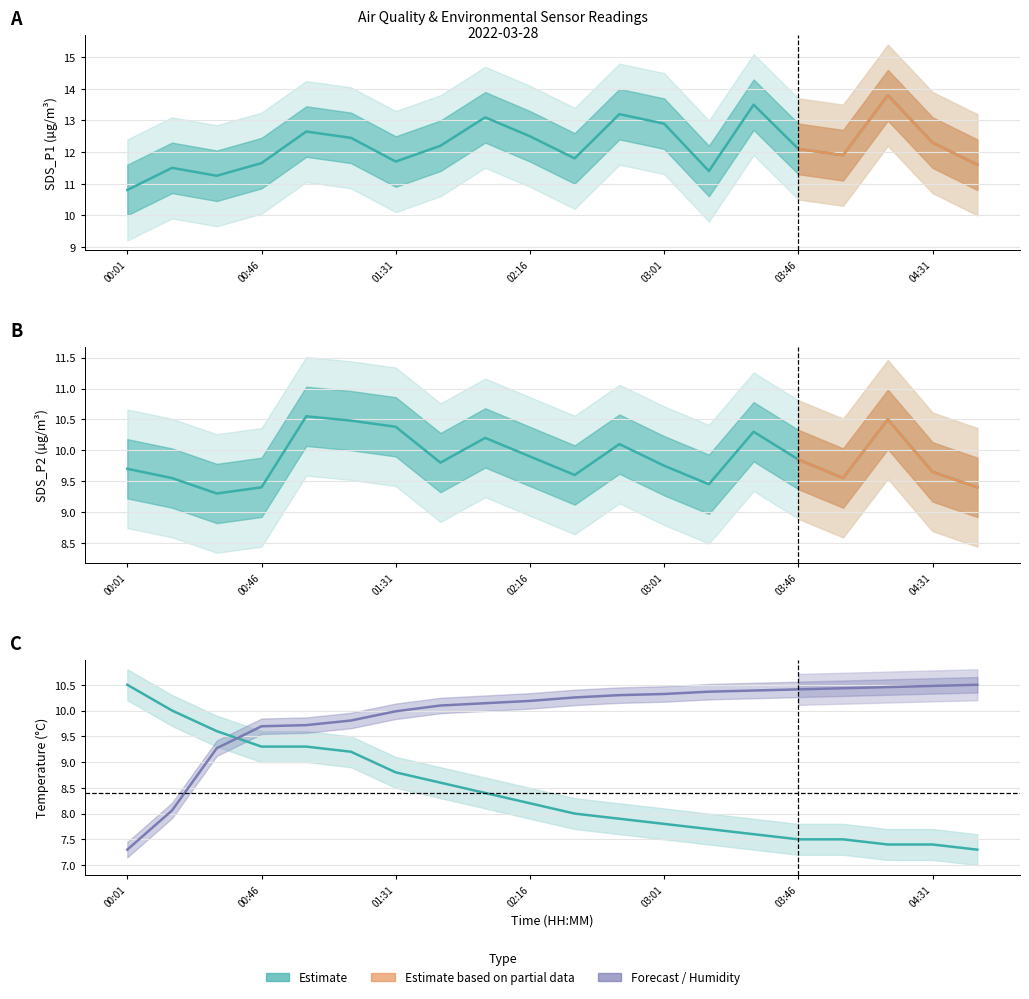

What is the label of the 10th point from the right?

02:31